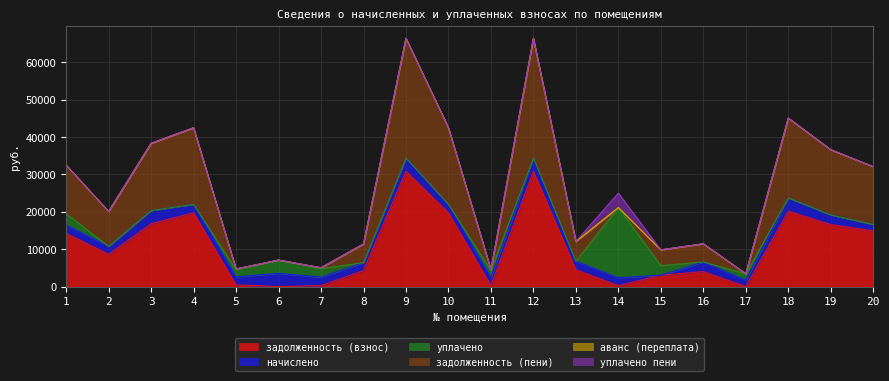

How many series are shown in this chart?

6